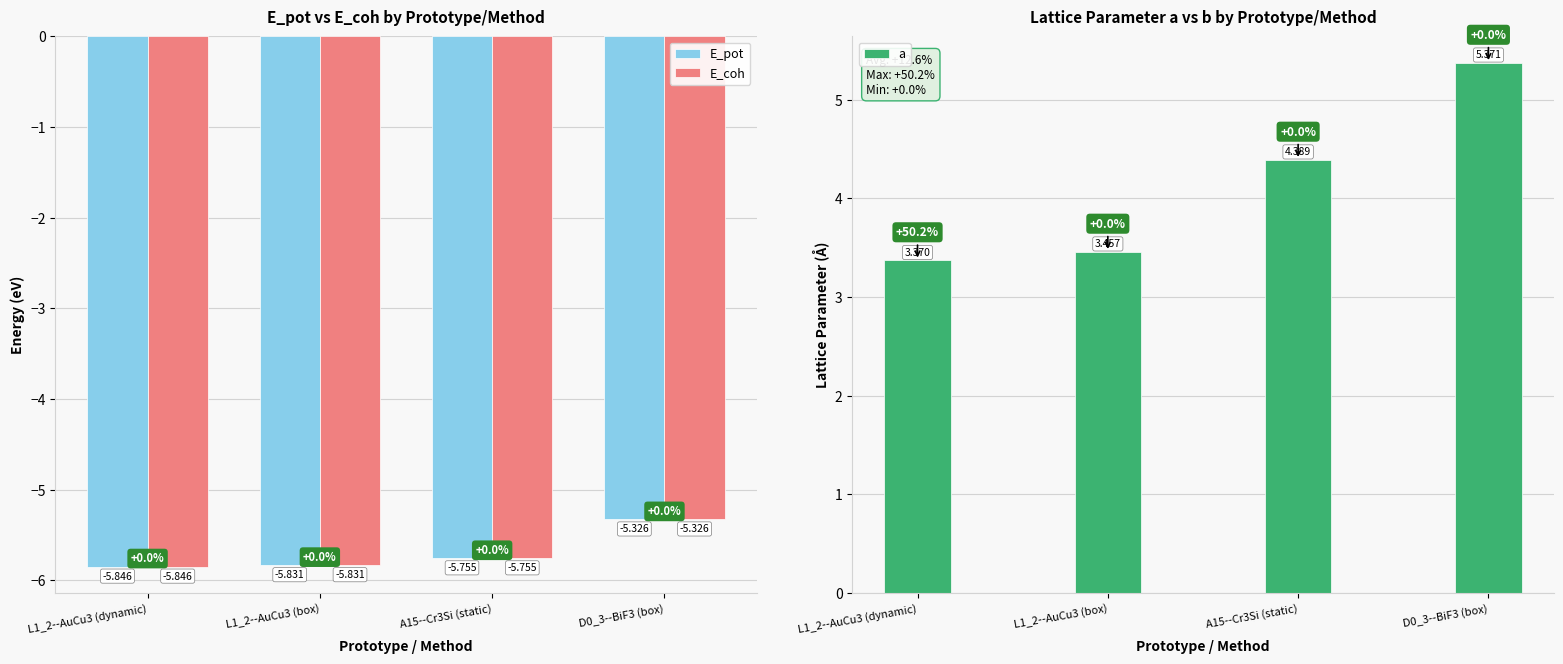

Rank the series by their maximum value, from lowest to highest.

E_pot, E_coh, a